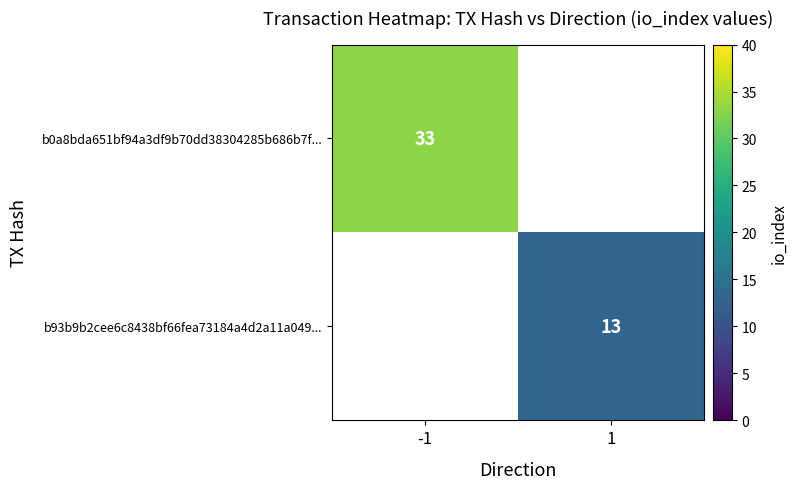

True or false: b0a8bda651bf94a3df9b70dd38304285b686b7f... has a value of 58 at -1.

False